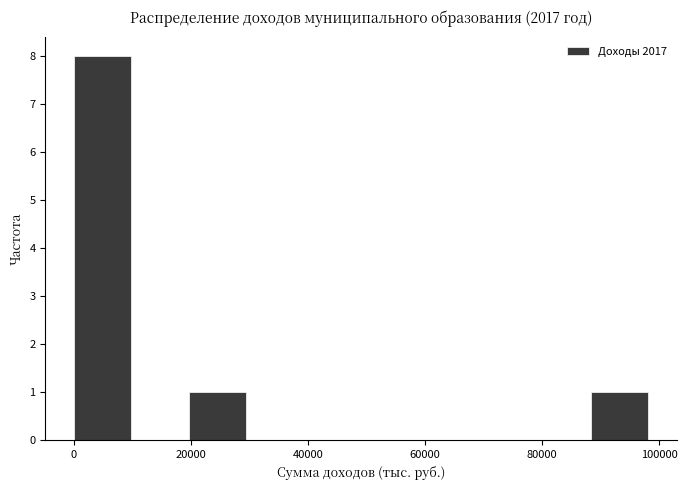

Over which range of the x-axis is the bar tallest?

0 to 10000